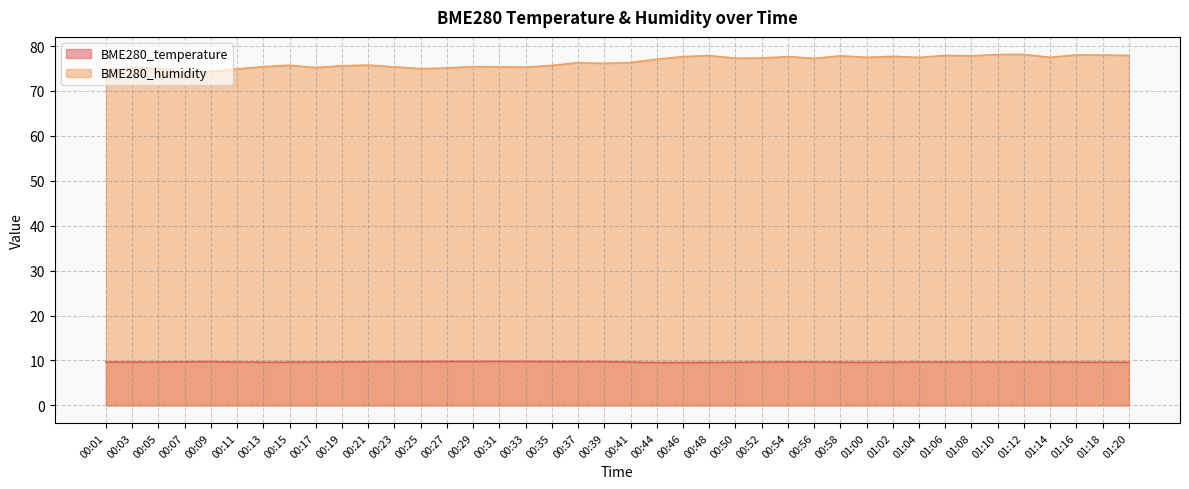

What is the average value of the BME280_humidity series?

76.5